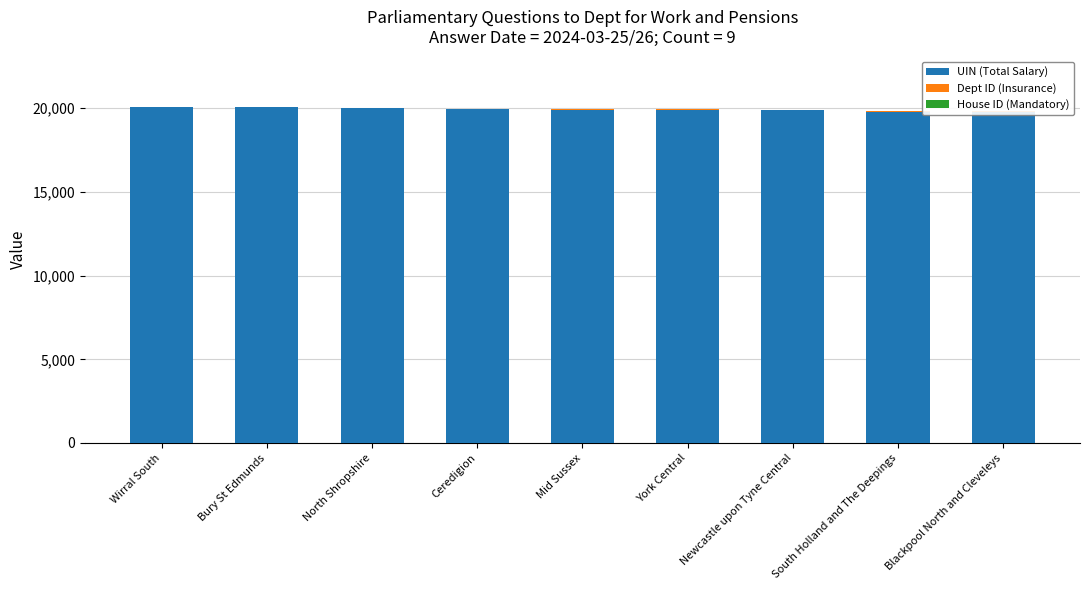

Which label corresponds to the smallest value in the chart?

Wirral South